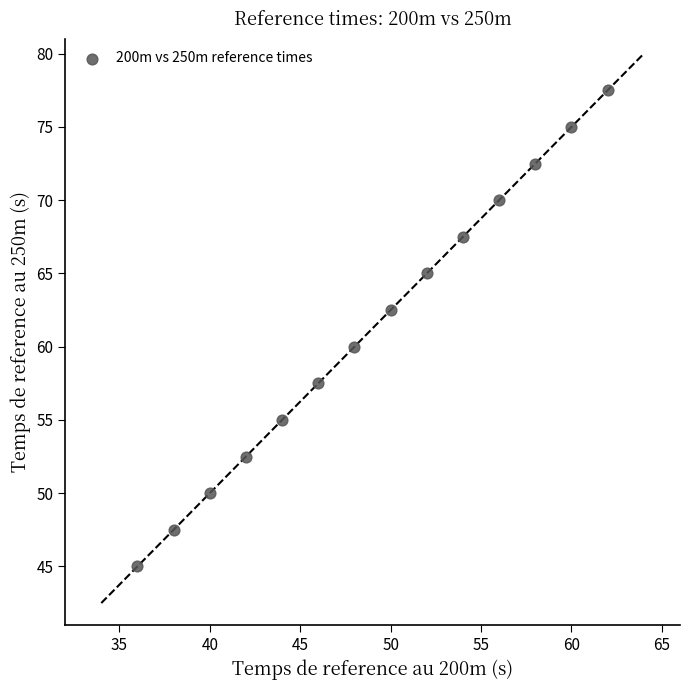

What is the range of Y values (max minus min)?

32.5